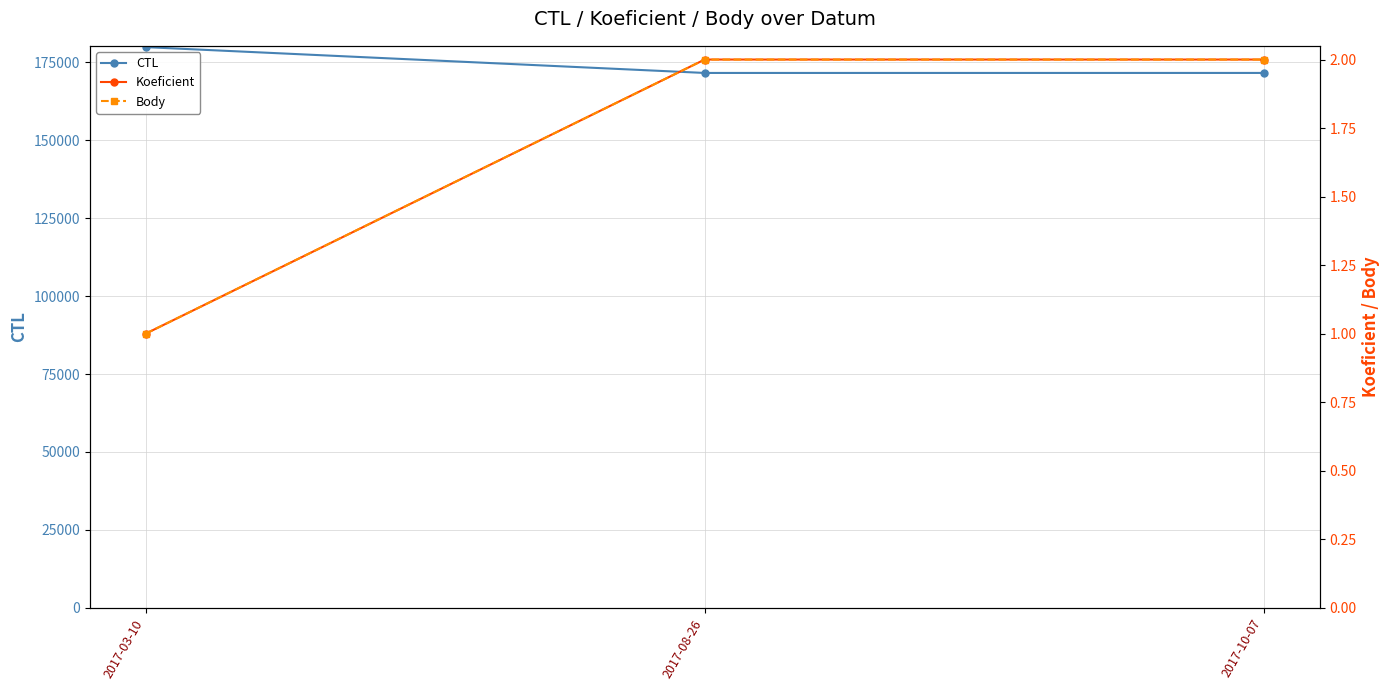

Reading right to left, transcribe all the data shown in this chart.

CTL: 171622	171617	179904
Koeficient: 2	2	1
Body: 2	2	1